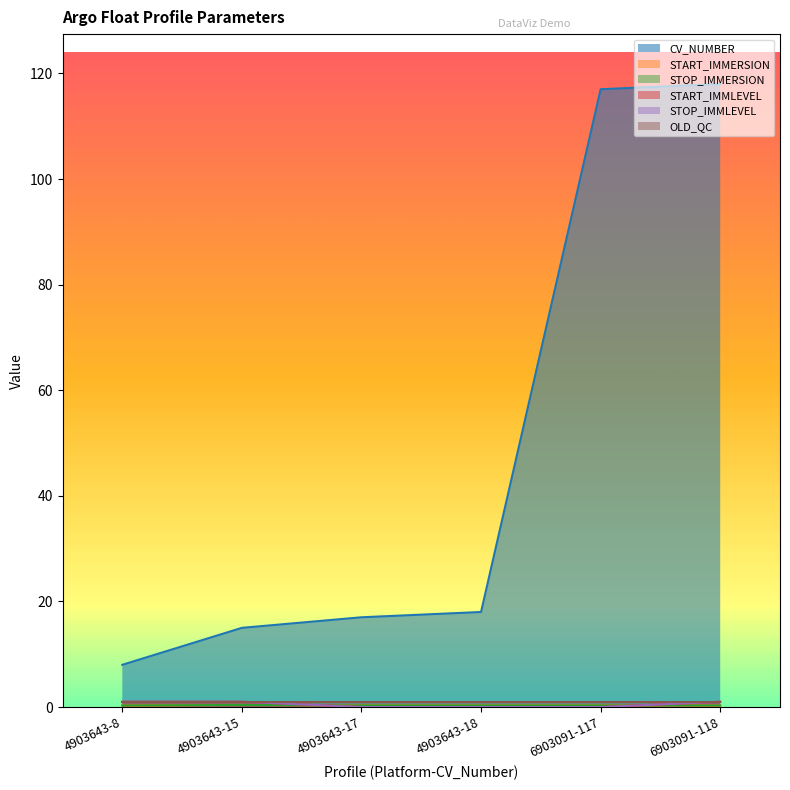

What position from the right is 4903643-17?

4